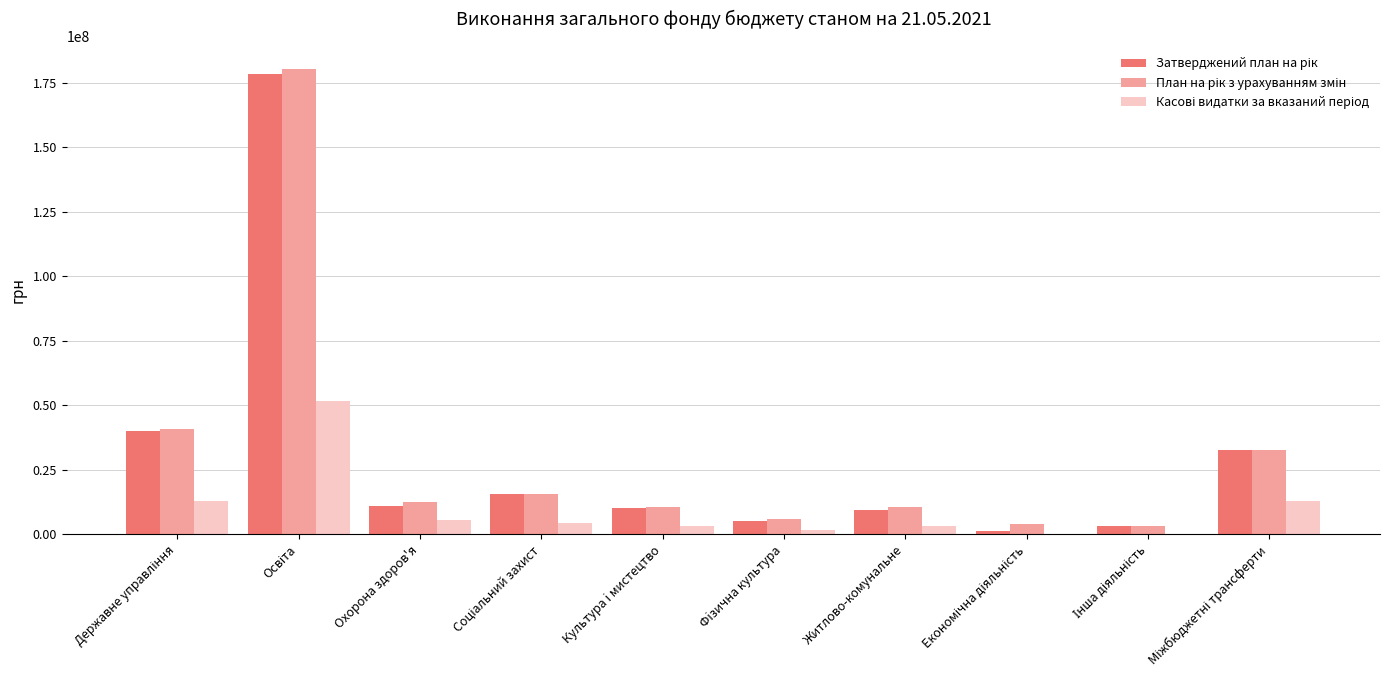

True or false: План на рік з урахуванням змін has a value of 10594409.0 at Культура i мистецтво.

True